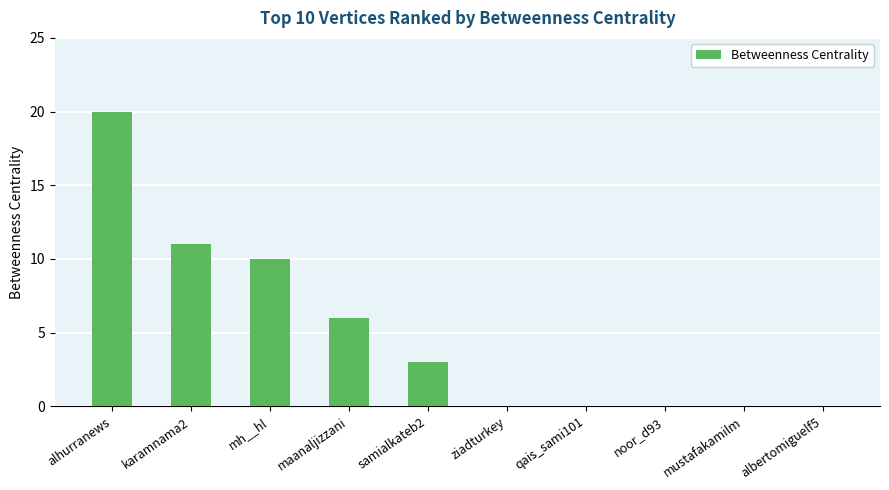

What is the sum of the values at albertomiguelf5 and mh__hl?

10